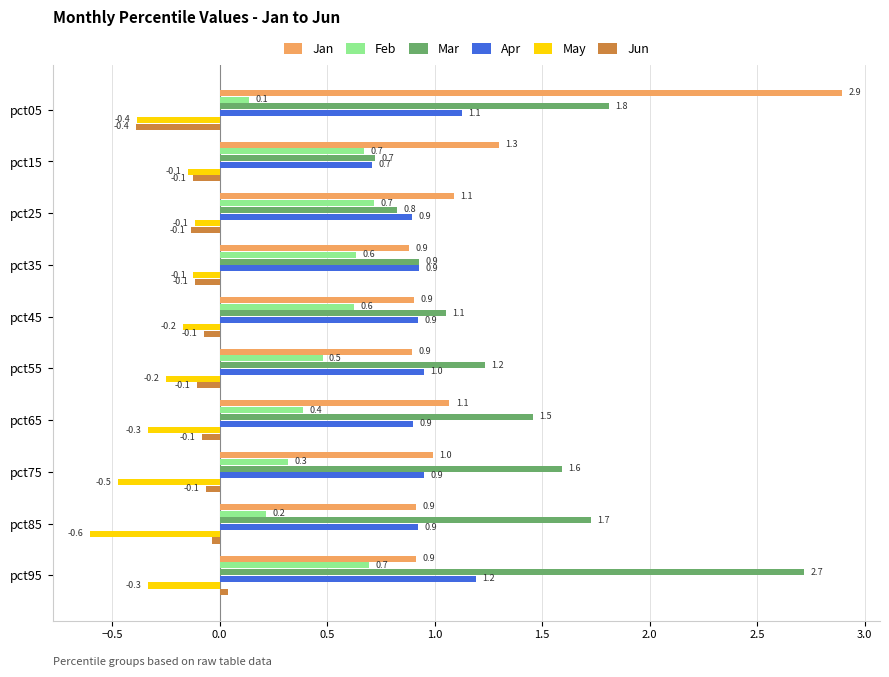

Count the number of data series in this chart.

6